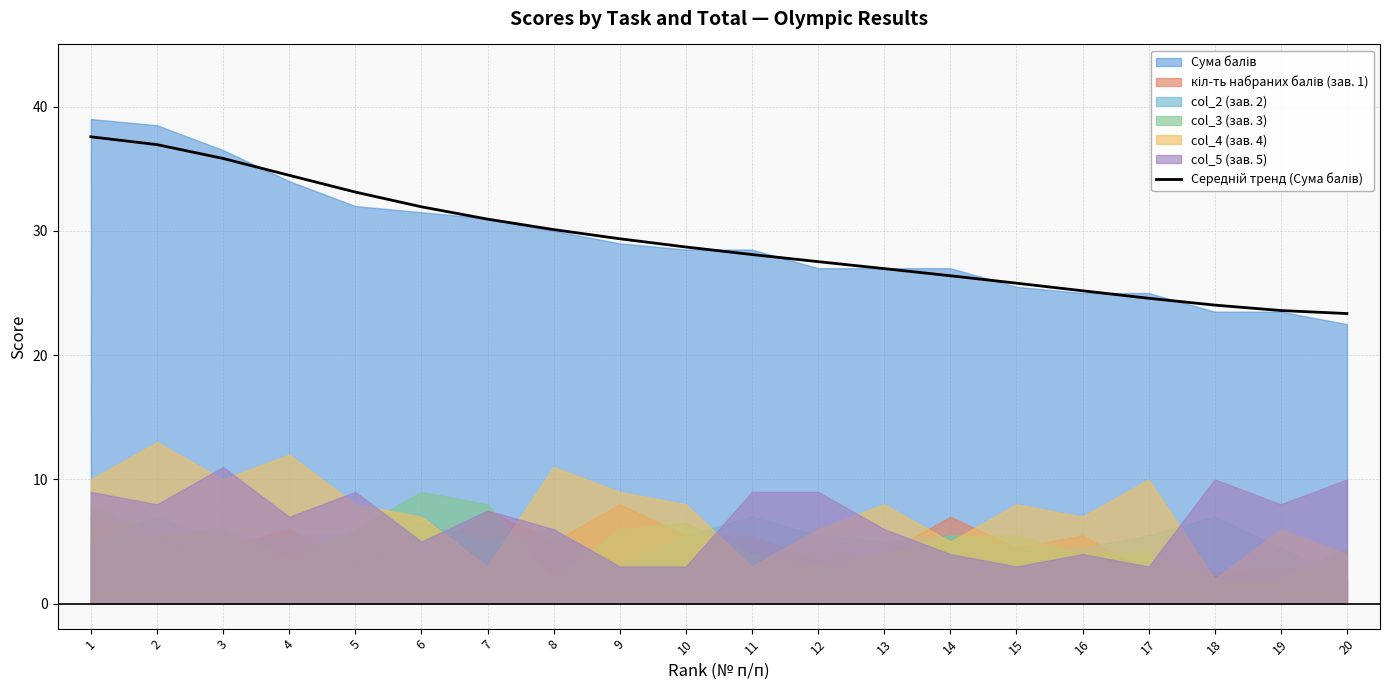

Reading left to right, what are all the values shown in this chart?

1=37.6	2=36.9	3=35.8	4=34.5	5=33.1	6=31.9	7=30.9	8=30.1	9=29.4	10=28.7	11=28.1	12=27.5	13=27.0	14=26.4	15=25.8	16=25.2	17=24.6	18=24.0	19=23.6	20=23.3